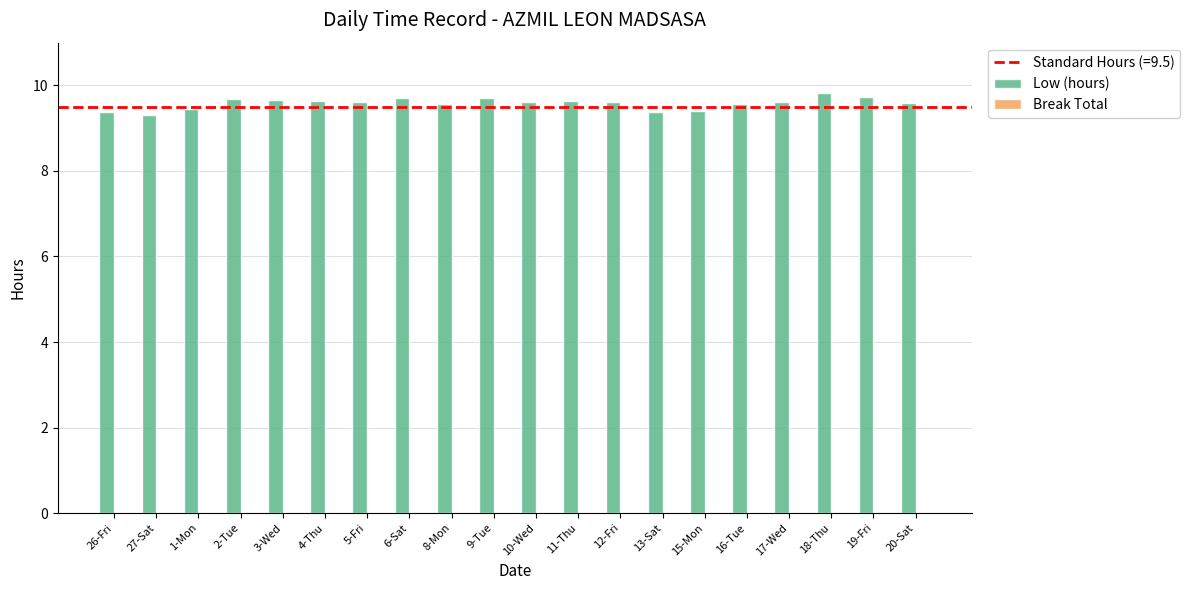

What is the smallest value displayed?

9.3